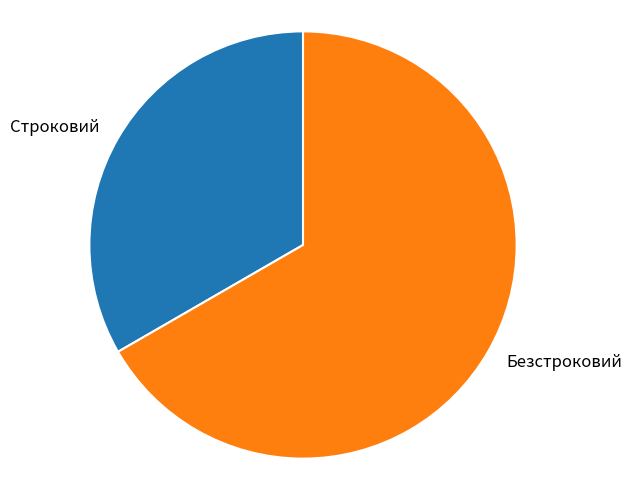

Approximately how many times larger is the value at Безстроковий compared to Строковий?

2.0